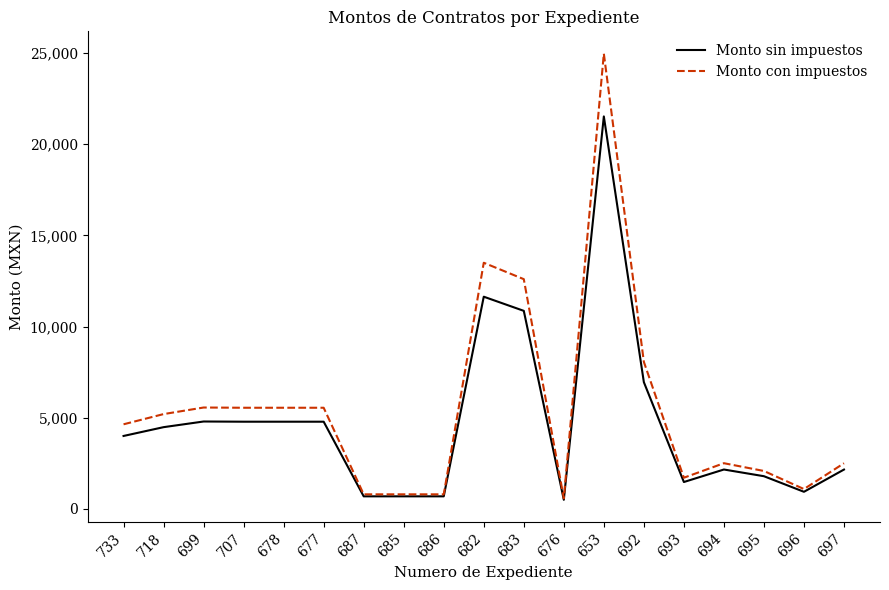

At which category is the sum across all series the highest?

653